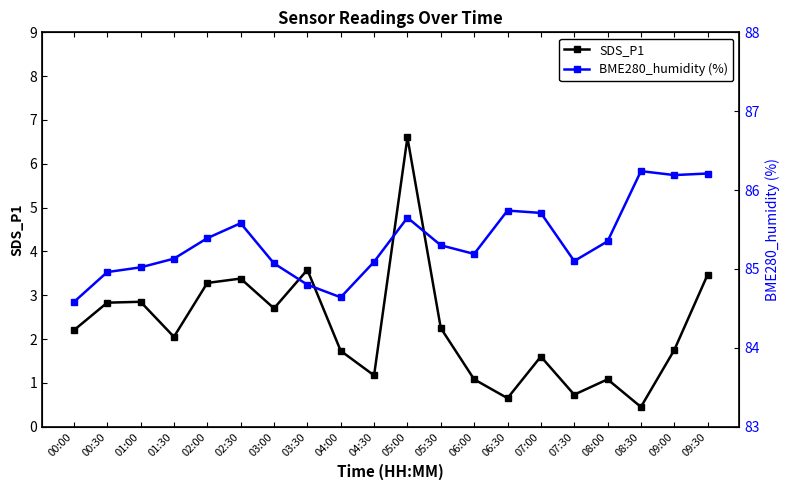

What is the difference between the second highest and minimum values in the SDS_P1 series?

3.1